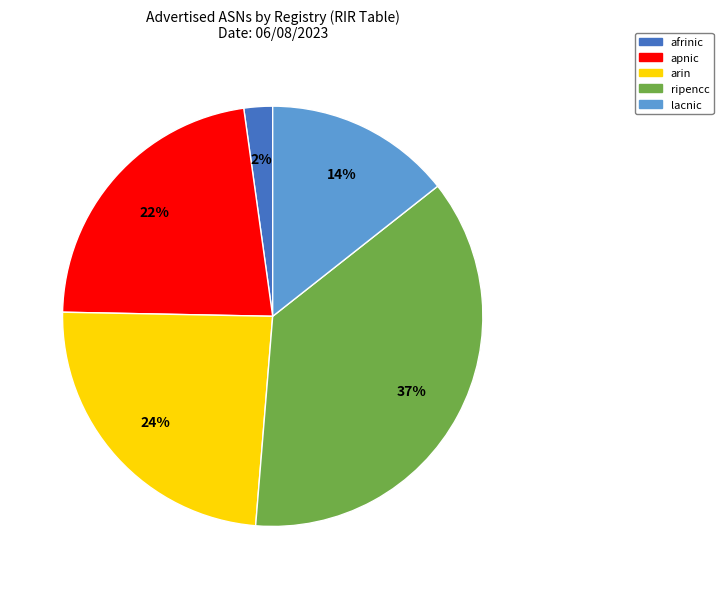

Which slice is the largest?

ripencc